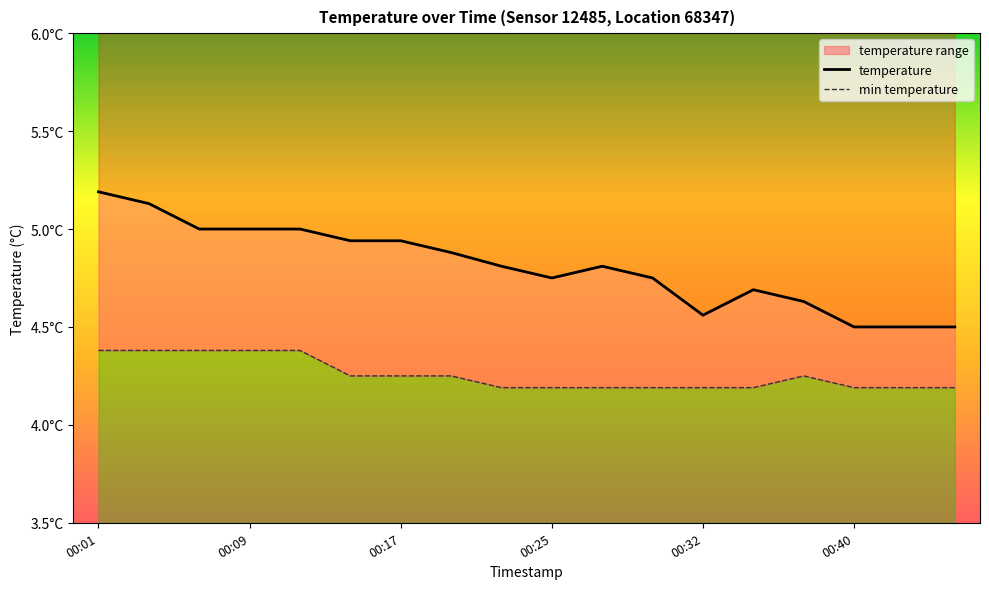

True or false: temperature and min temperature intersect in this chart.

False